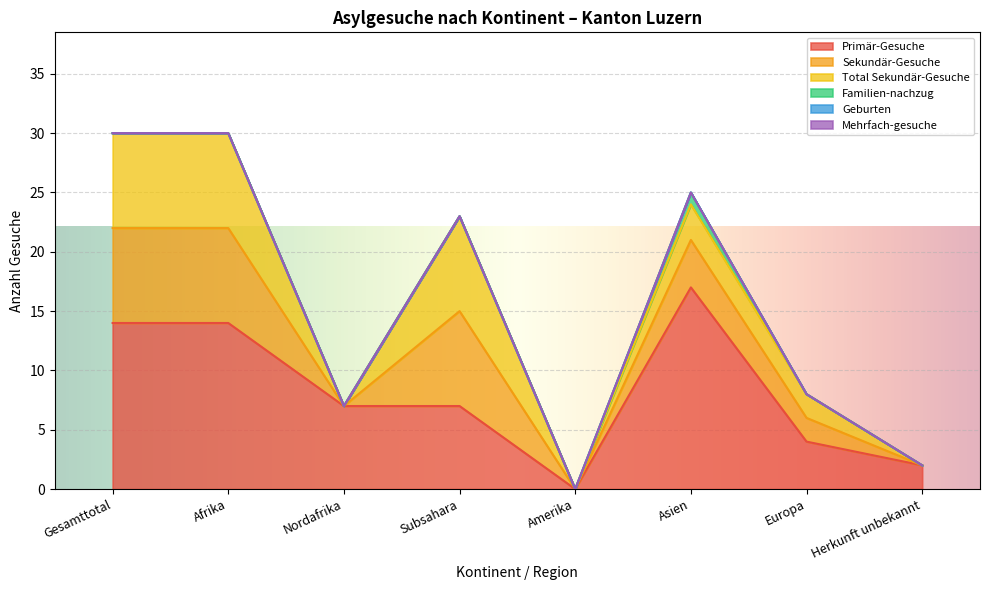

How many categories are shown in the chart?

8